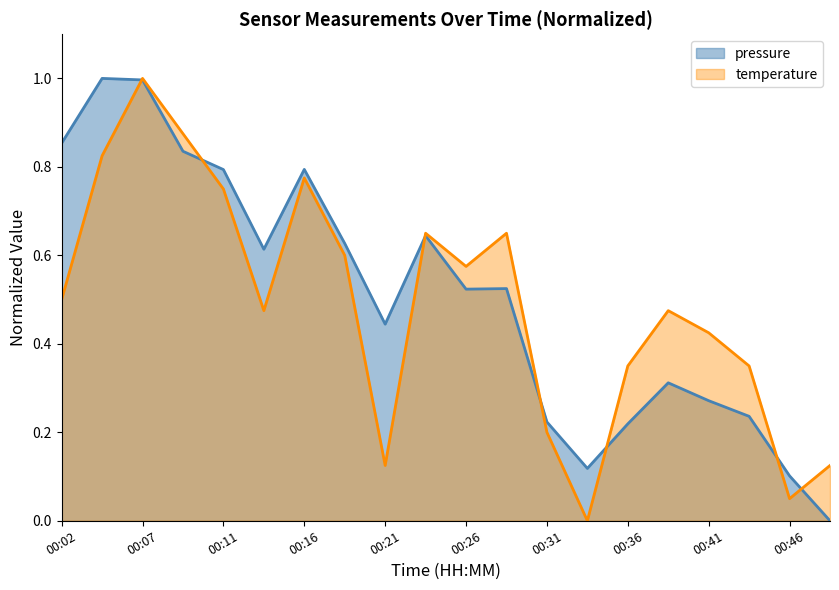

What are all the series names shown in the legend?

pressure, temperature